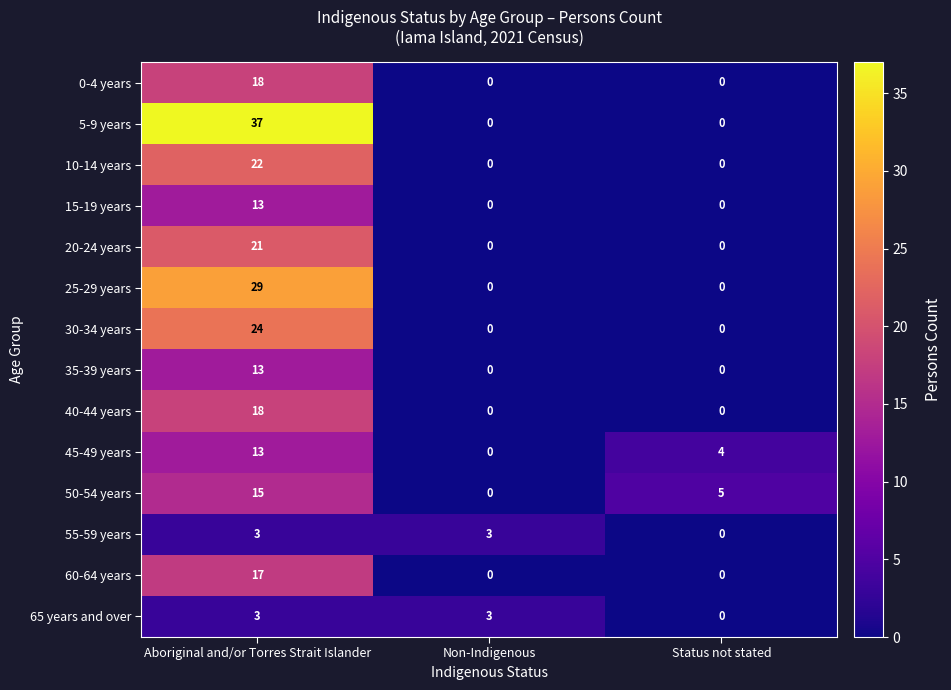

The 40-44 years series shows 12 at Aboriginal and/or Torres Strait Islander. True or false?

False